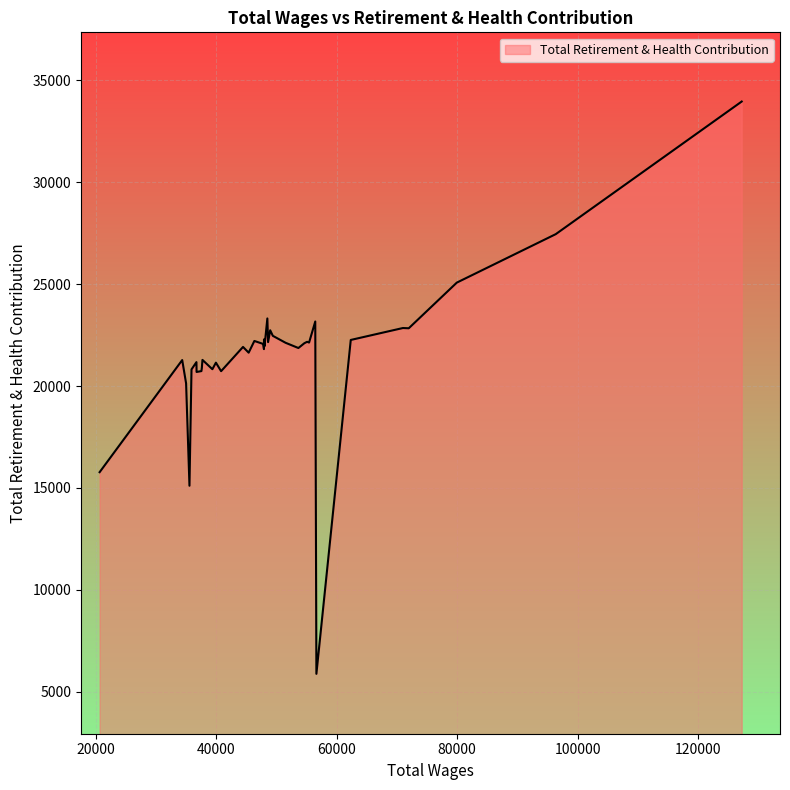

What is the difference between the maximum and minimum values?

28081